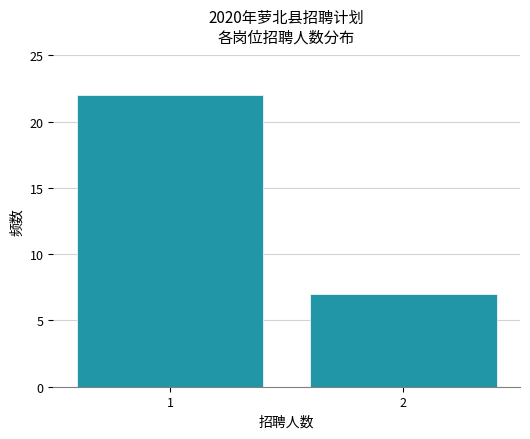

Reading left to right, list all the values displayed in this chart.

22	7